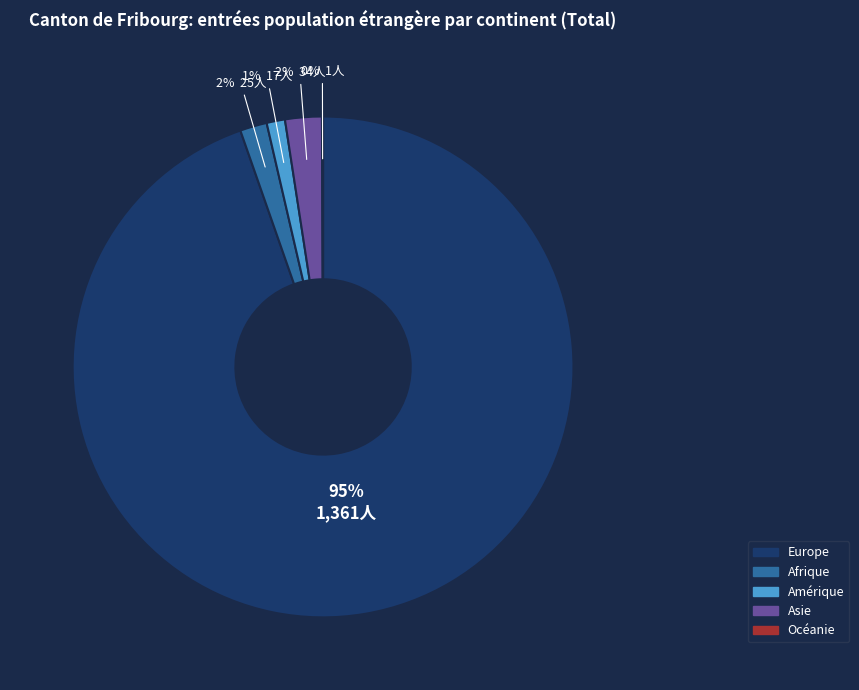

To the nearest percent, what is the average slice percentage?

20%